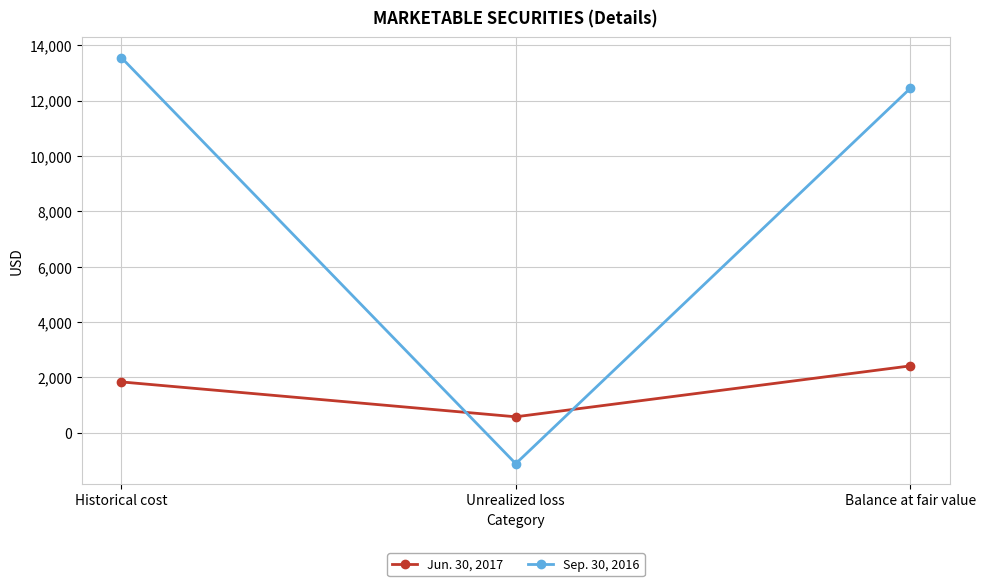

How many data points does each series have?

3